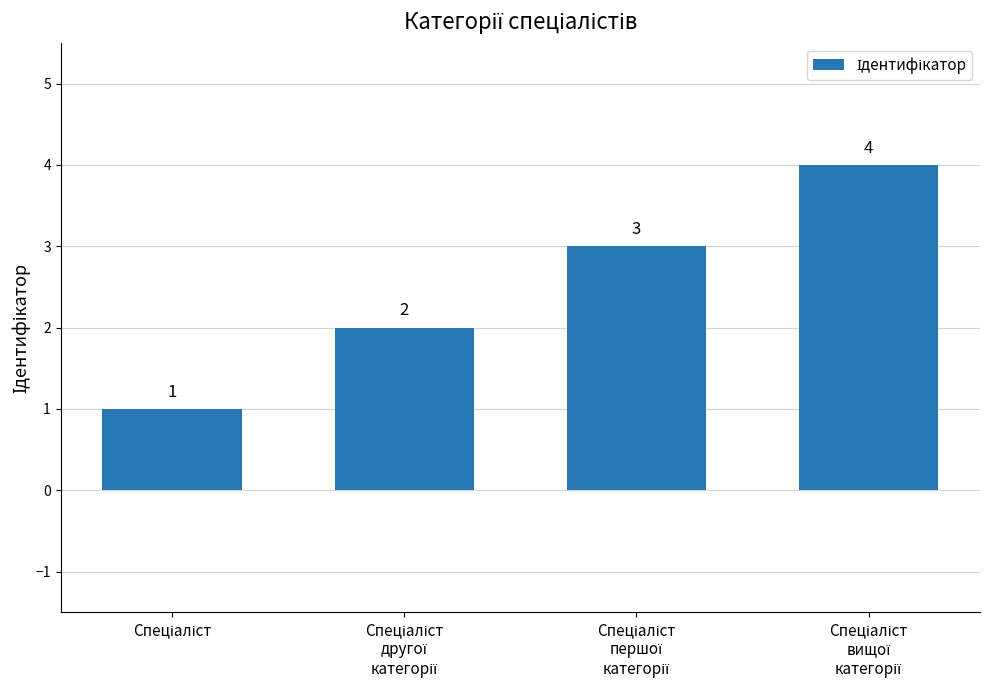

What is the greatest value displayed?

4